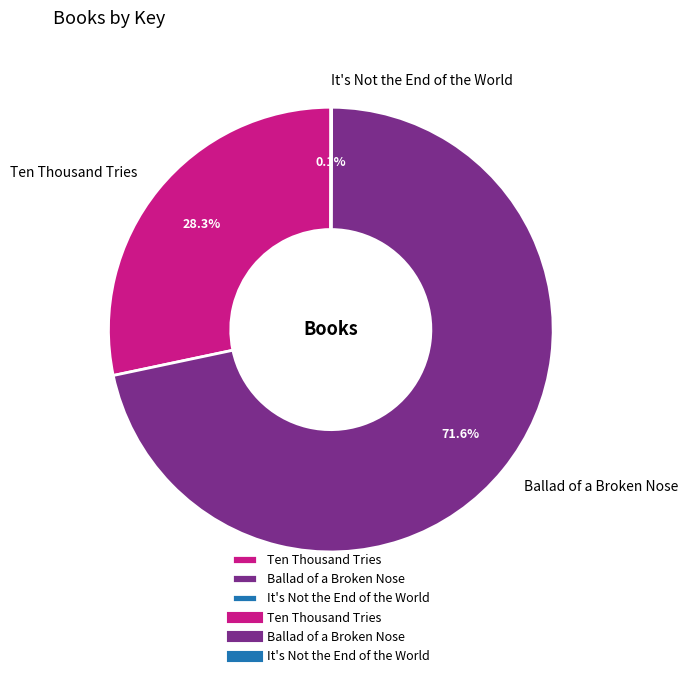

Which category has the biggest portion of the pie?

Ballad of a Broken Nose